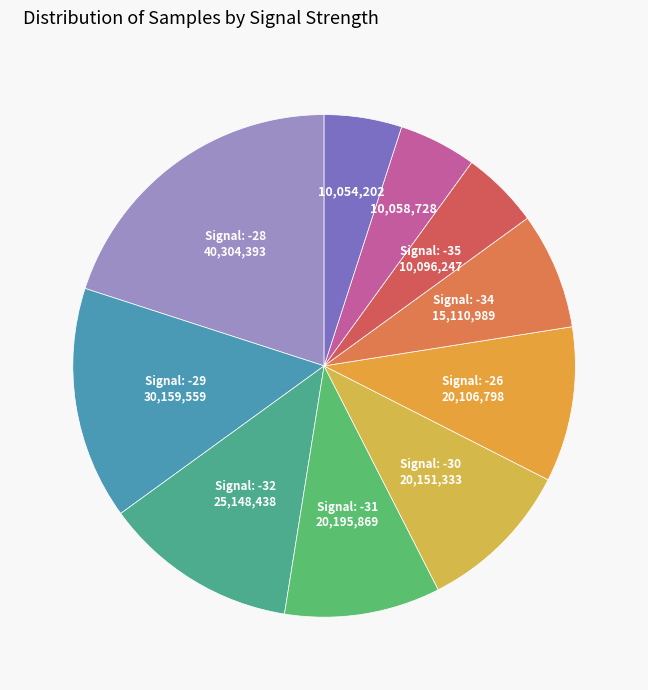

Count the number of slices in the pie.

10